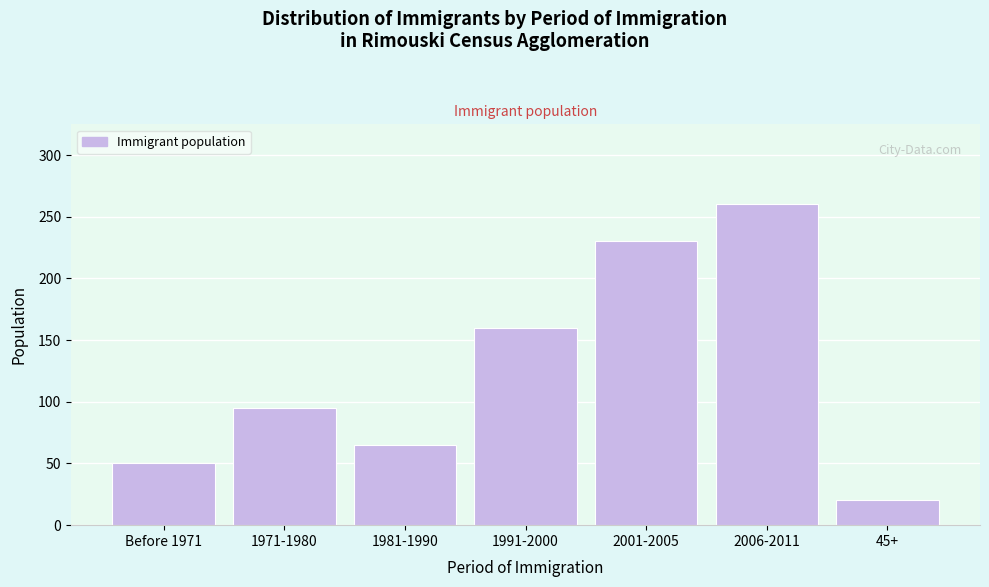

Reading left to right, what are all the values shown in this chart?

50	95	65	160	230	260	20